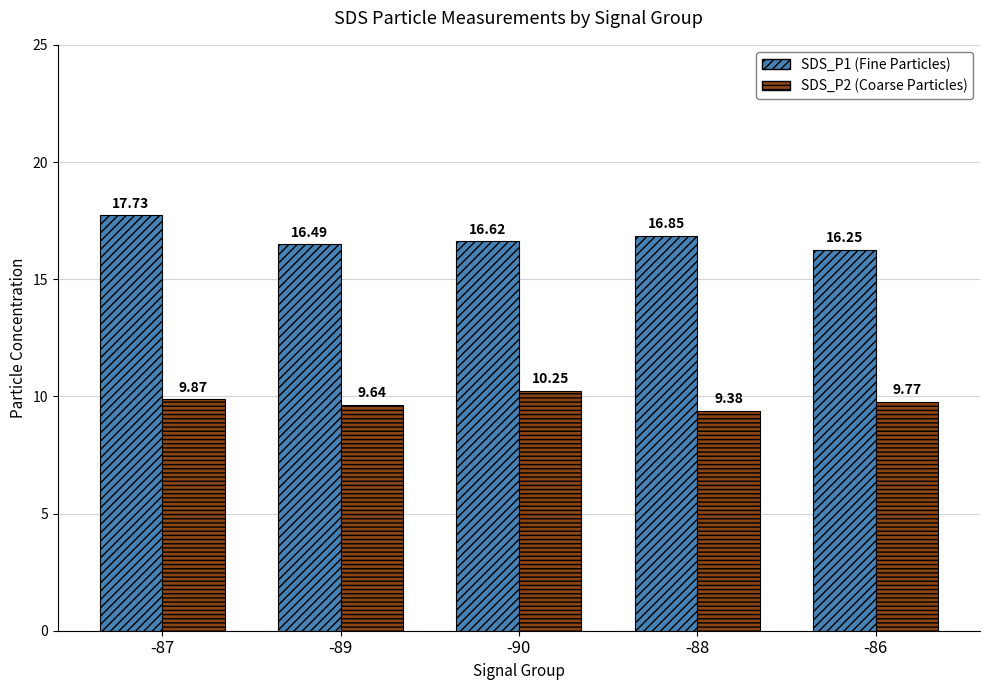

At which category is the sum across all series the highest?

-87